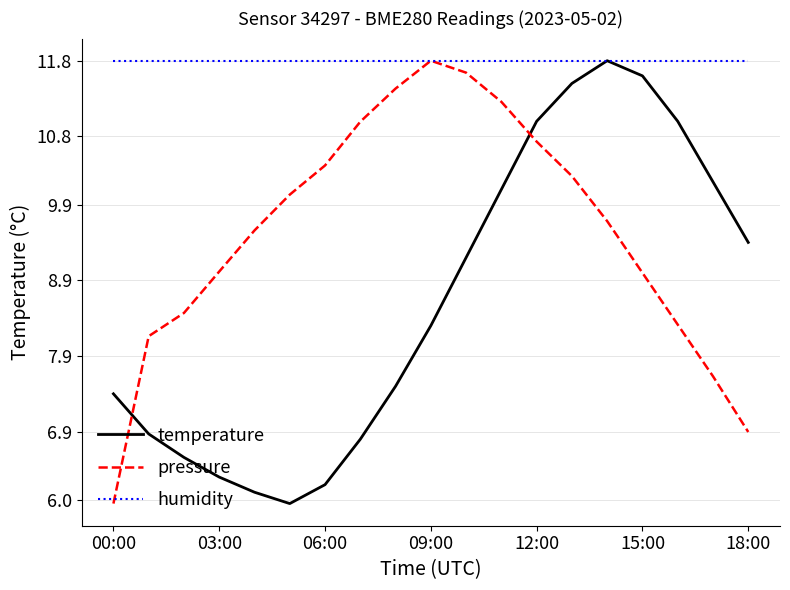

Reading left to right, extract all data points from this chart.

temperature: 7.4	6.9	6.6	6.3	6.1	6.0	6.2	6.8	7.5	8.3	9.2	10.1	11.0	11.5	11.8	11.6	11.0	10.2	9.4
pressure: 6.0	8.2	8.5	9.0	9.6	10.0	10.4	11.0	11.4	11.8	11.6	11.3	10.7	10.3	9.7	9.0	8.3	7.6	6.9
humidity: 11.8	11.8	11.8	11.8	11.8	11.8	11.8	11.8	11.8	11.8	11.8	11.8	11.8	11.8	11.8	11.8	11.8	11.8	11.8